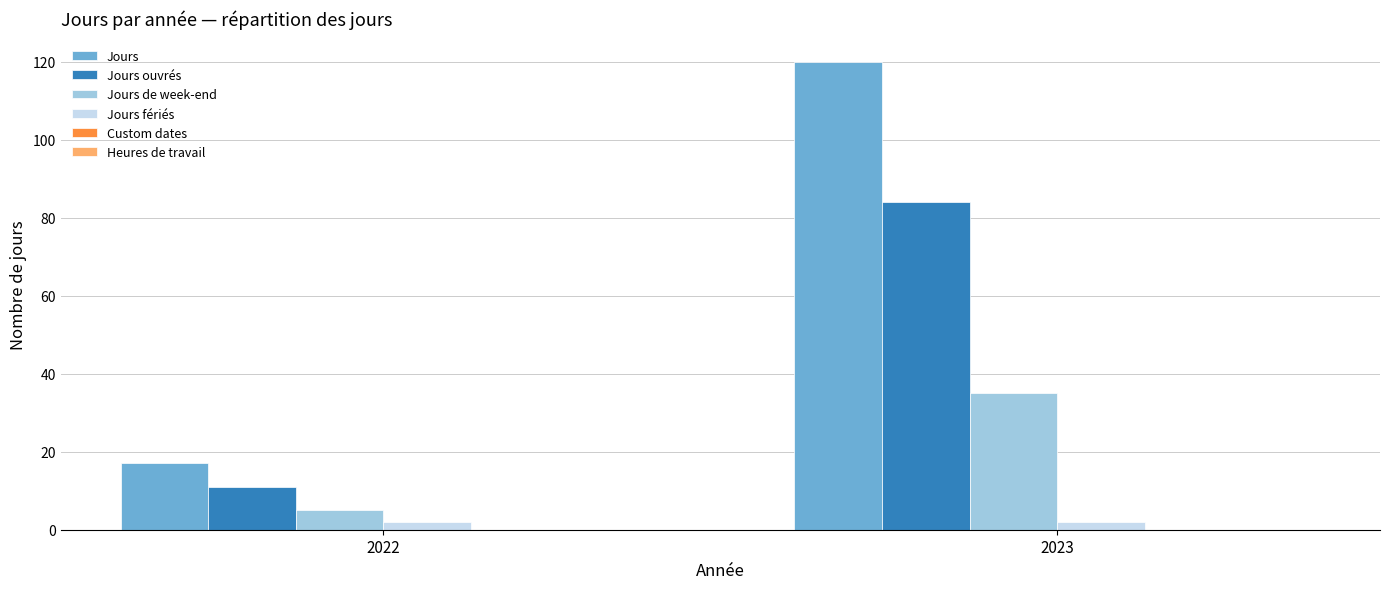

What is the sum of the Jours fériés values at 2022 and 2023?

4